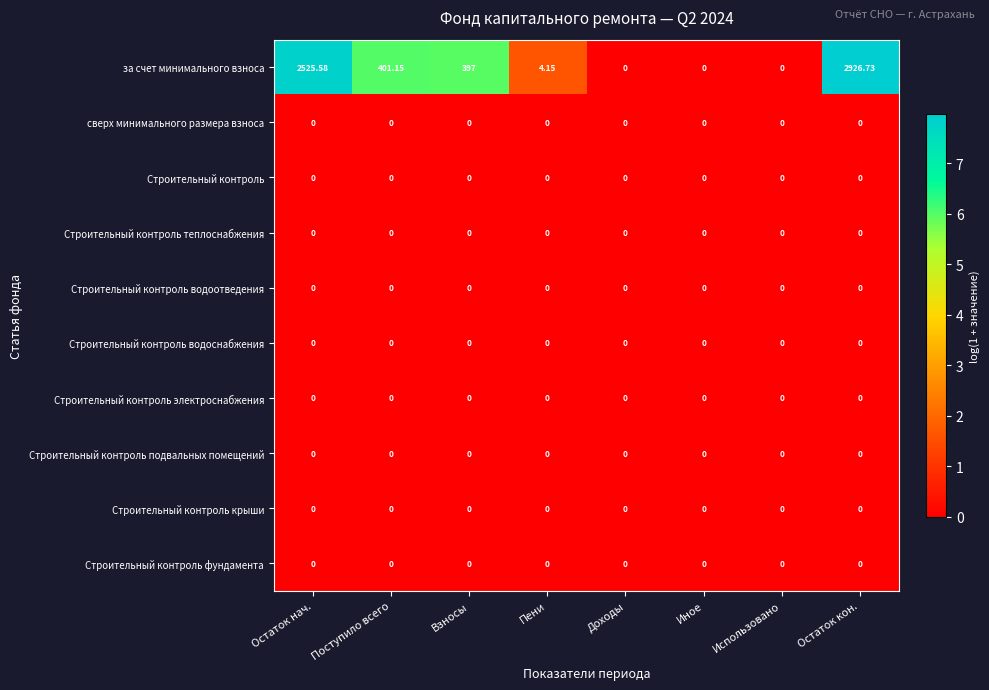

At how many categories does at least one series exceed 1?

5